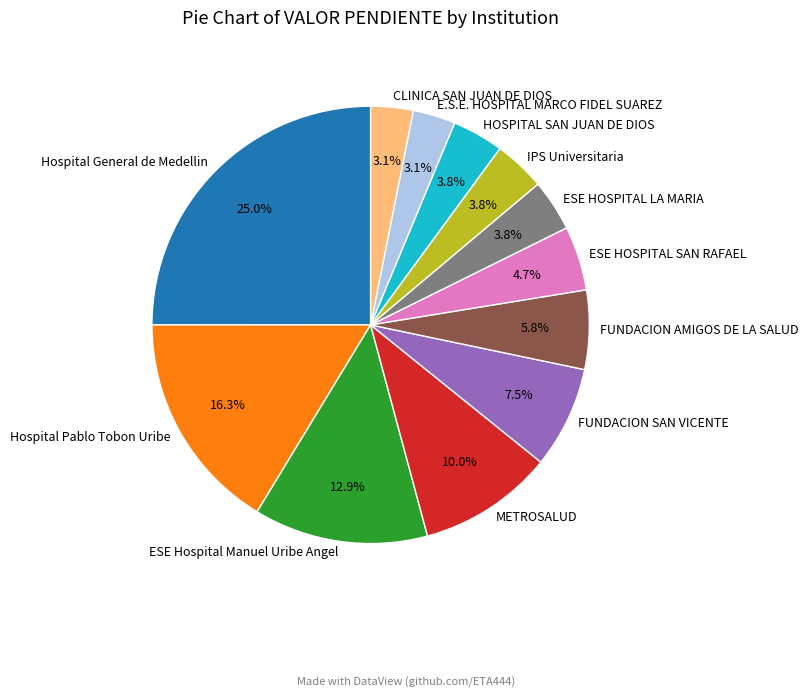

How much of the chart is everything except ESE Hospital Manuel Uribe Angel?

87.1%